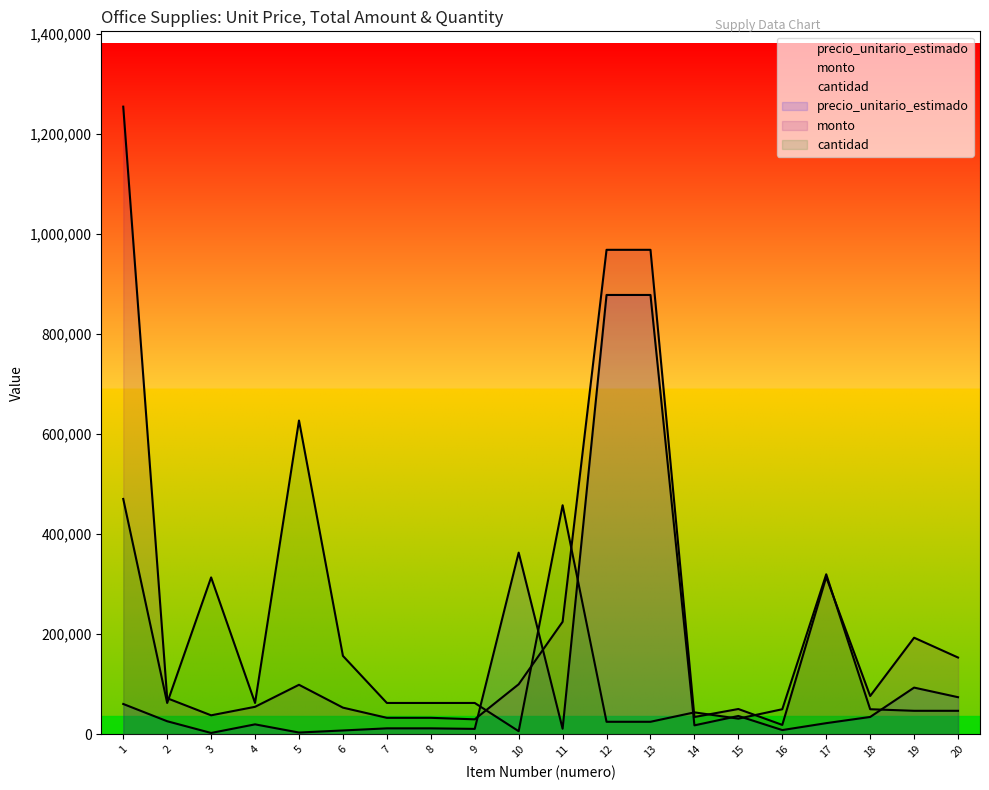

List the series in order of their overall mean, lowest first.

precio_unitario_estimado, cantidad, monto